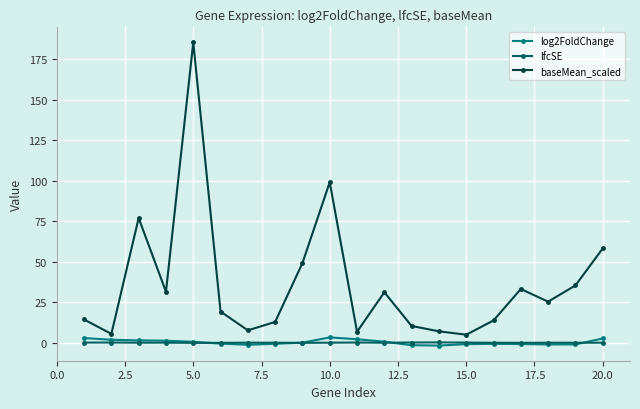

What is the smallest value displayed?

-1.6